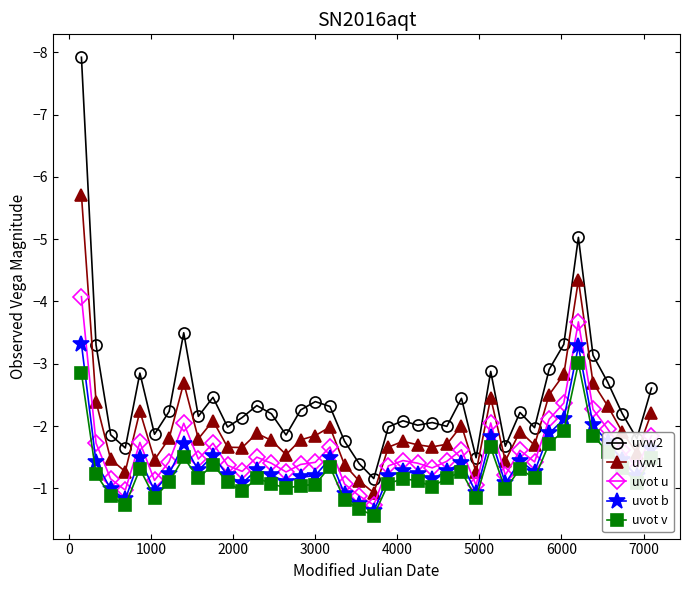

What is the greatest value displayed?

-0.6